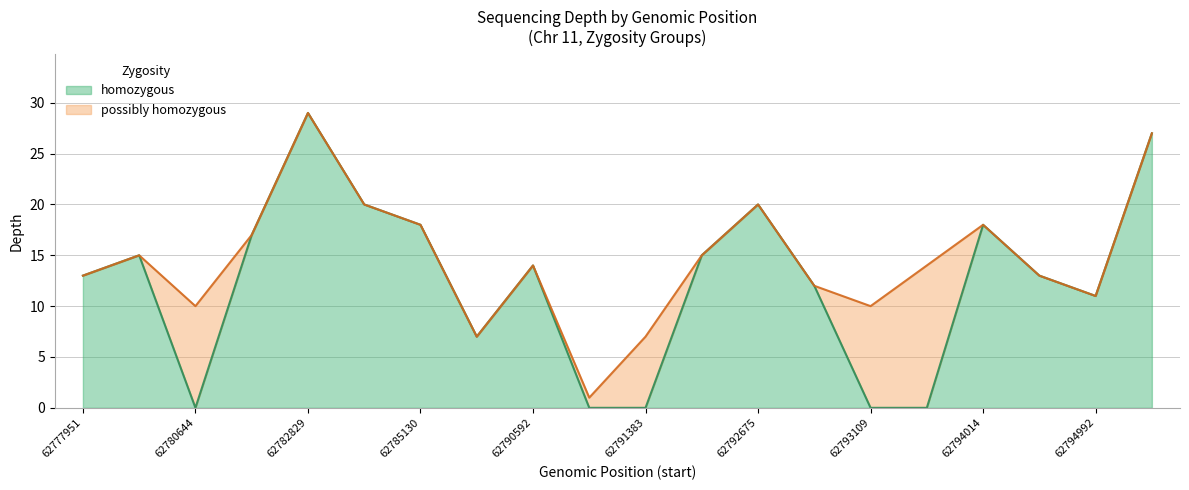

True or false: the data shows 17 at 62781369.

True